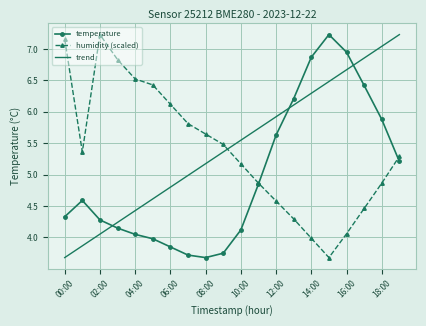

True or false: humidity (scaled) has more than 1 interior local peaks.

False